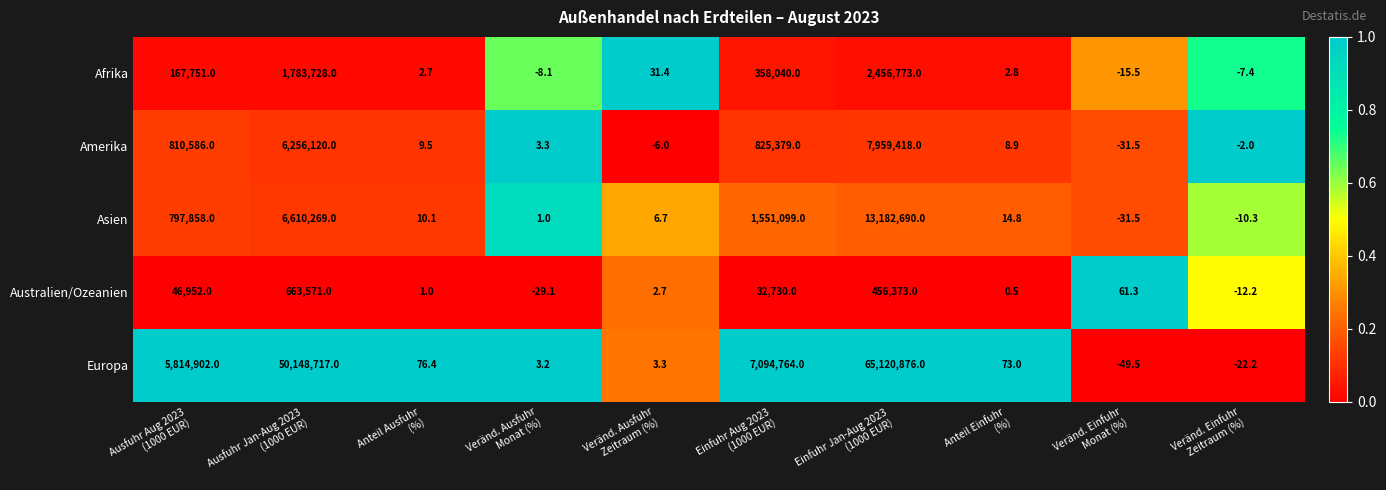

What is the average value of the Asien series?

2214190.7